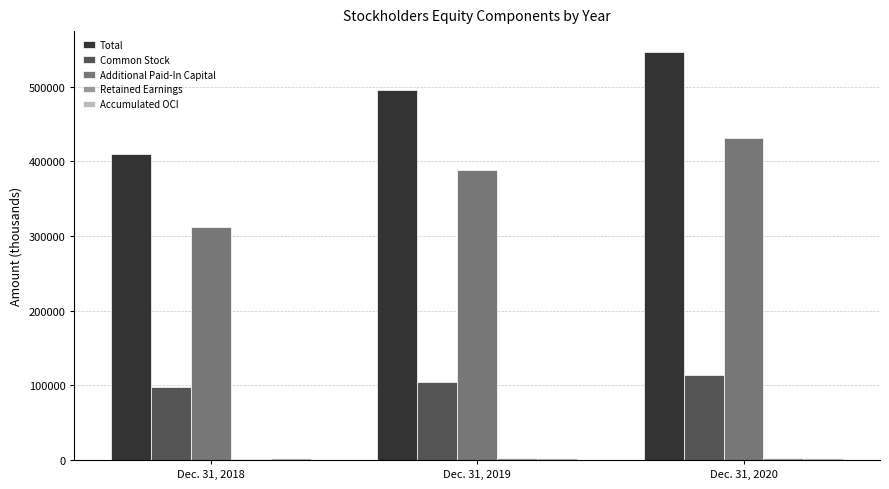

What is the sum of all Common Stock values?

315298